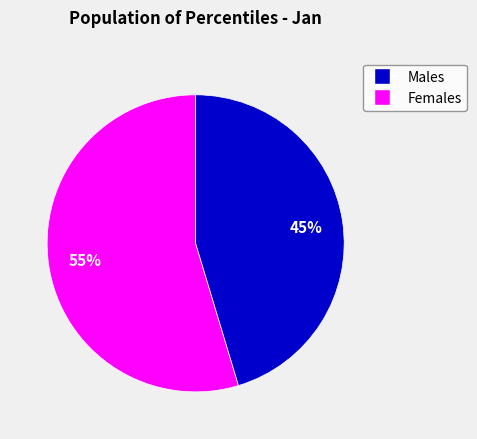

Does any single category account for the majority?

Yes